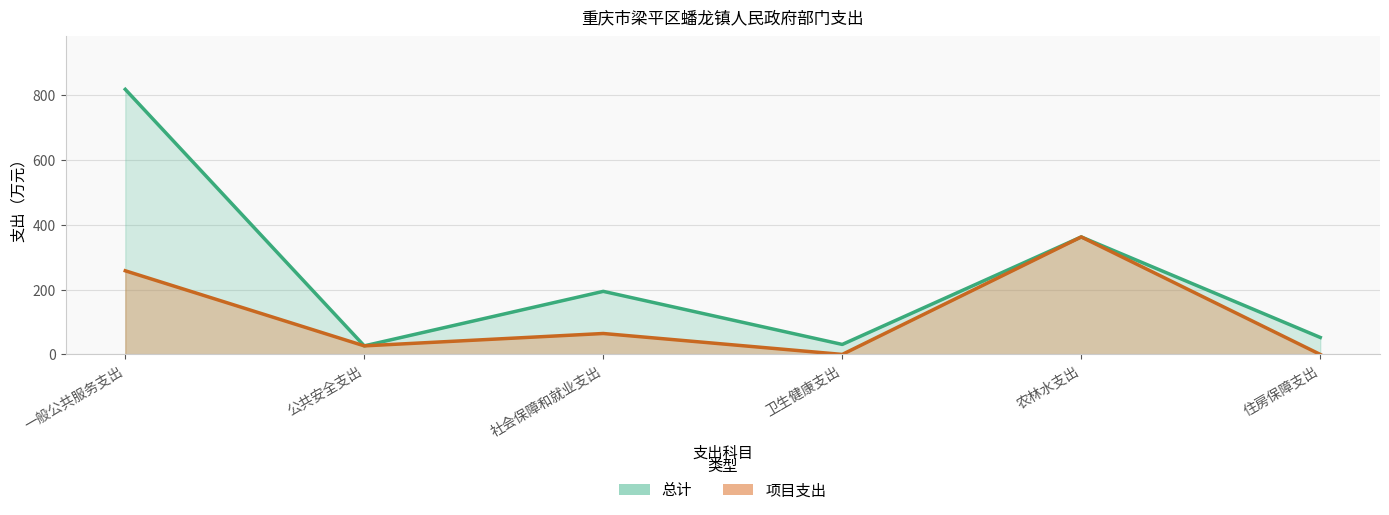

What is the maximum value for 总计?

818.1